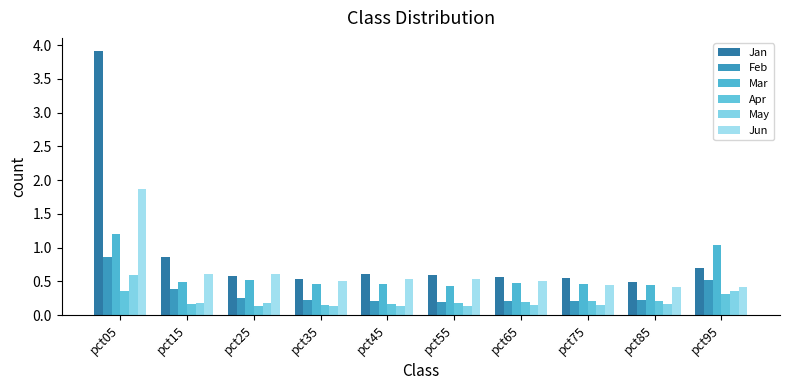

Reading right to left, list all the values displayed in this chart.

Jan: 0.7	0.5	0.6	0.6	0.6	0.6	0.5	0.6	0.9	3.9
Feb: 0.5	0.2	0.2	0.2	0.2	0.2	0.2	0.3	0.4	0.9
Mar: 1.0	0.5	0.5	0.5	0.4	0.5	0.5	0.5	0.5	1.2
Apr: 0.3	0.2	0.2	0.2	0.2	0.2	0.2	0.1	0.2	0.4
May: 0.4	0.2	0.2	0.2	0.1	0.1	0.1	0.2	0.2	0.6
Jun: 0.4	0.4	0.4	0.5	0.5	0.5	0.5	0.6	0.6	1.9